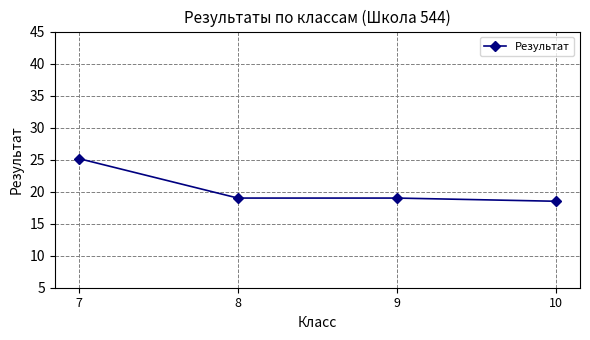

At which category does the chart reach its minimum across all series?

10